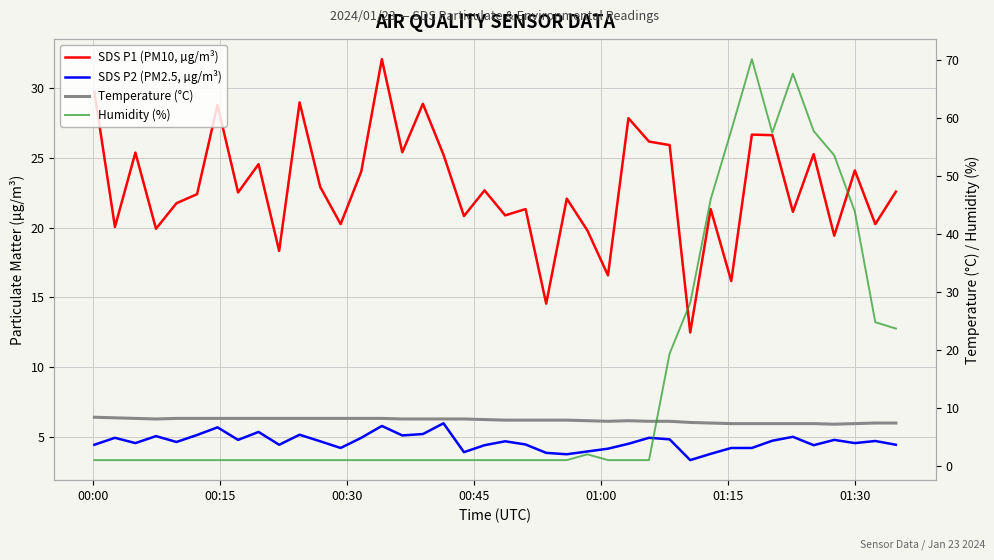

What are all the series names shown in the legend?

SDS P1 (PM10, µg/m³), SDS P2 (PM2.5, µg/m³), Temperature (°C), Humidity (%)